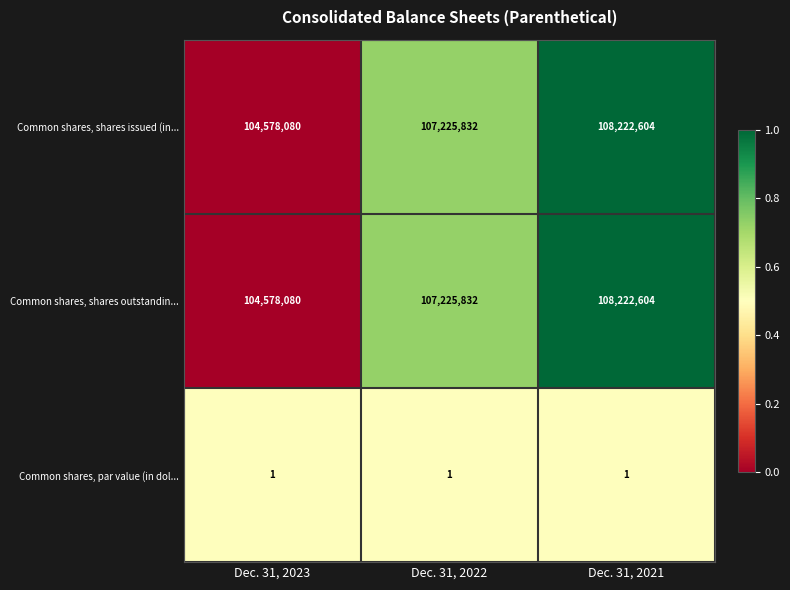

Reading left to right, extract all data points from this chart.

Common shares, shares issued (in...: Dec. 31, 2023=104578080	Dec. 31, 2022=107225832	Dec. 31, 2021=108222604
Common shares, shares outstandin...: Dec. 31, 2023=104578080	Dec. 31, 2022=107225832	Dec. 31, 2021=108222604
Common shares, par value (in dol...: Dec. 31, 2023=1	Dec. 31, 2022=1	Dec. 31, 2021=1